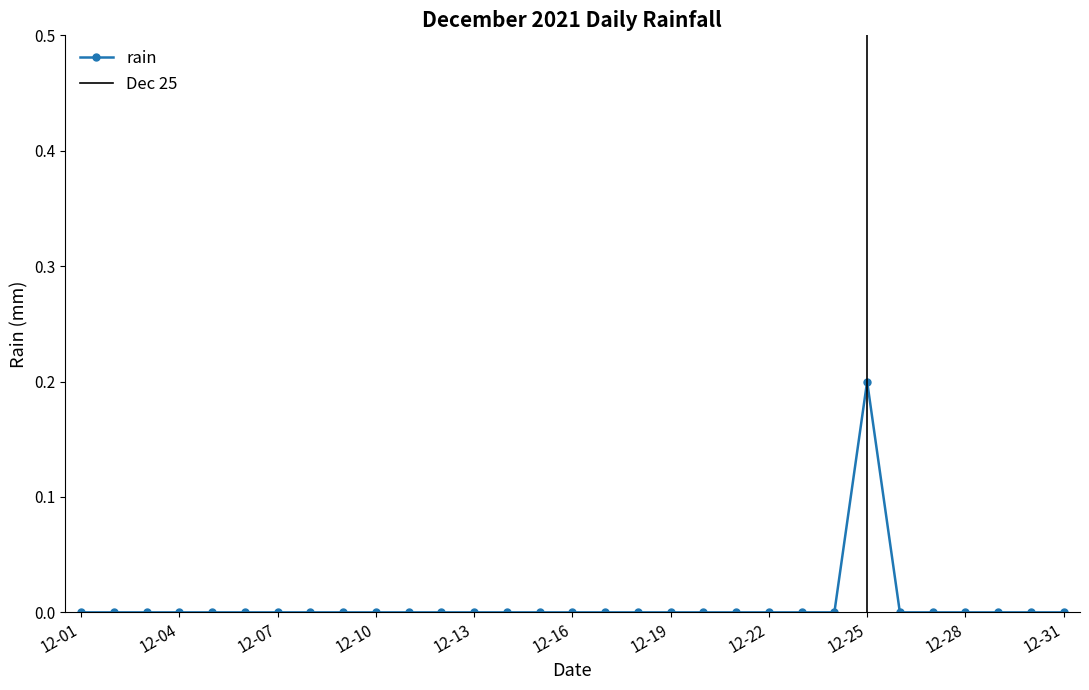

Count the values in the range 0 to 1.

31